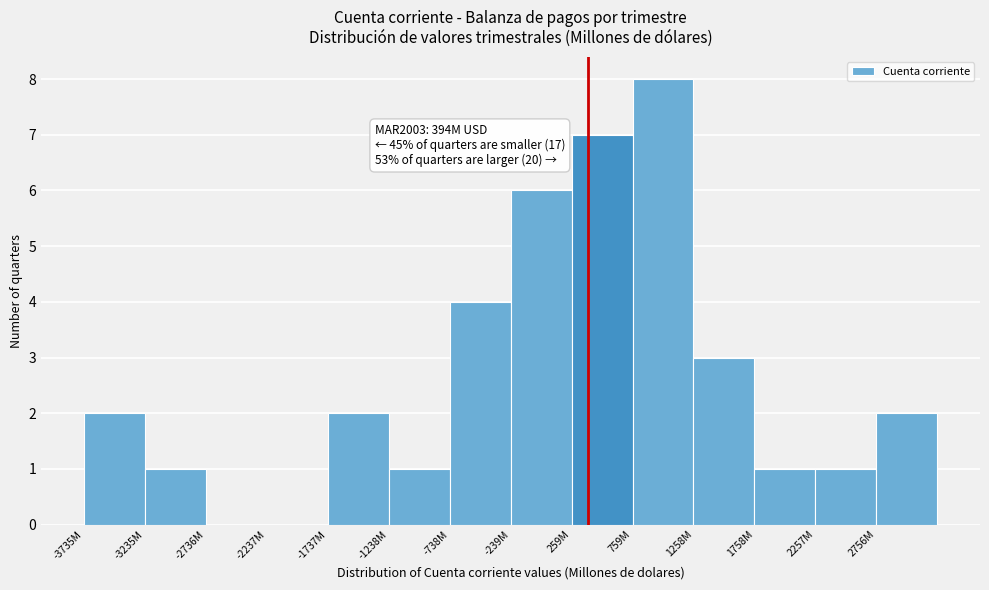

Reading left to right, transcribe all the data shown in this chart.

-3735M=2	-3235M=1	-2736M=0	-2237M=0	-1737M=2	-1238M=1	-738M=4	-239M=6	259M=7	759M=8	1258M=3	1758M=1	2257M=1	2756M=2